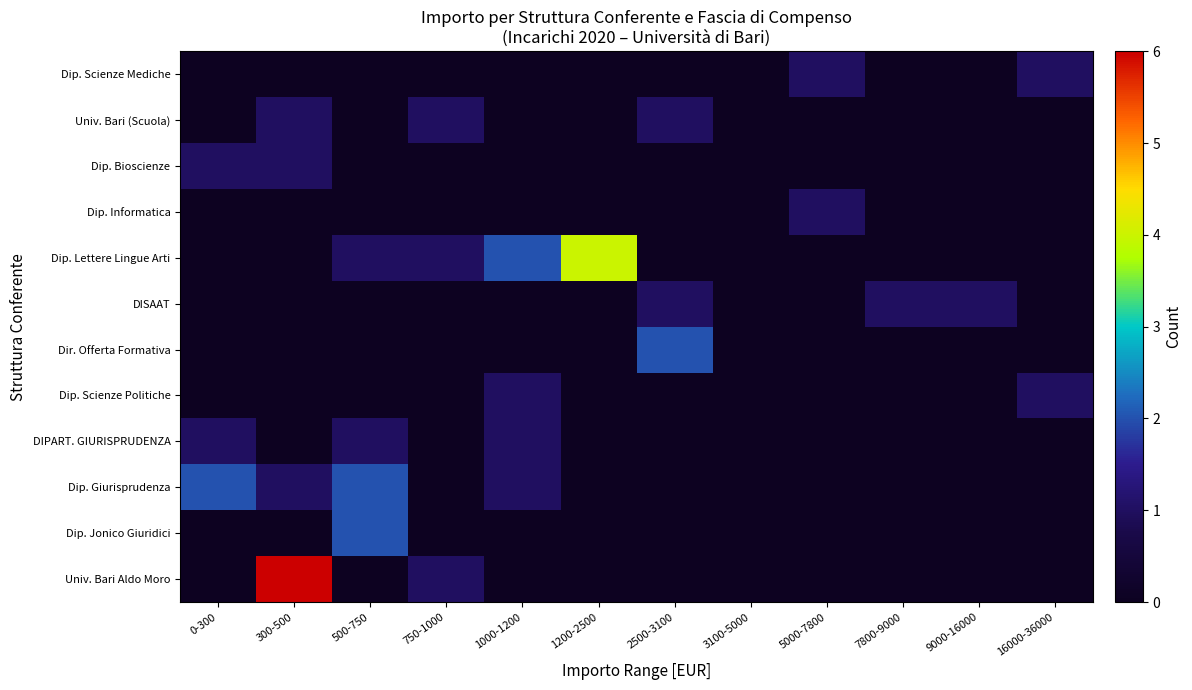

How many categories are shown in the chart?

12